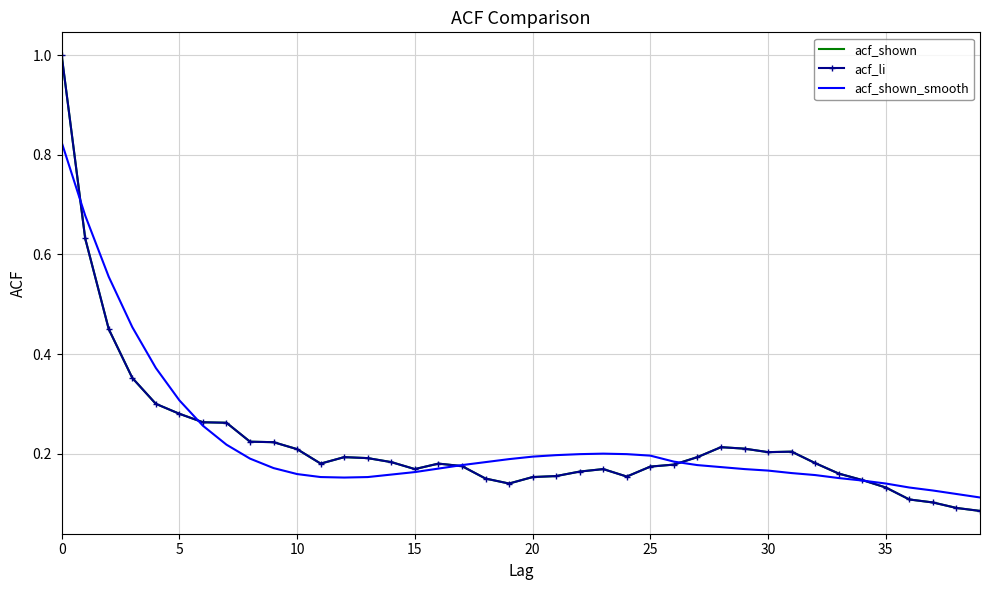

How many categories are shown in the chart?

40